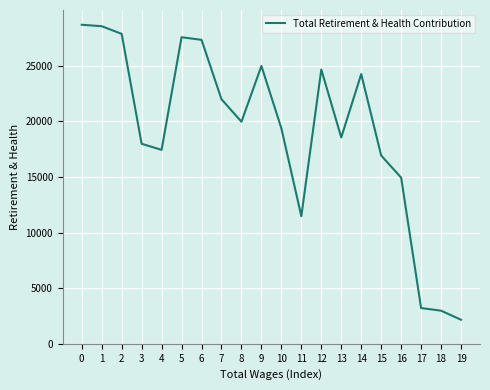

What is the change in value from 2 to 10?

-8487